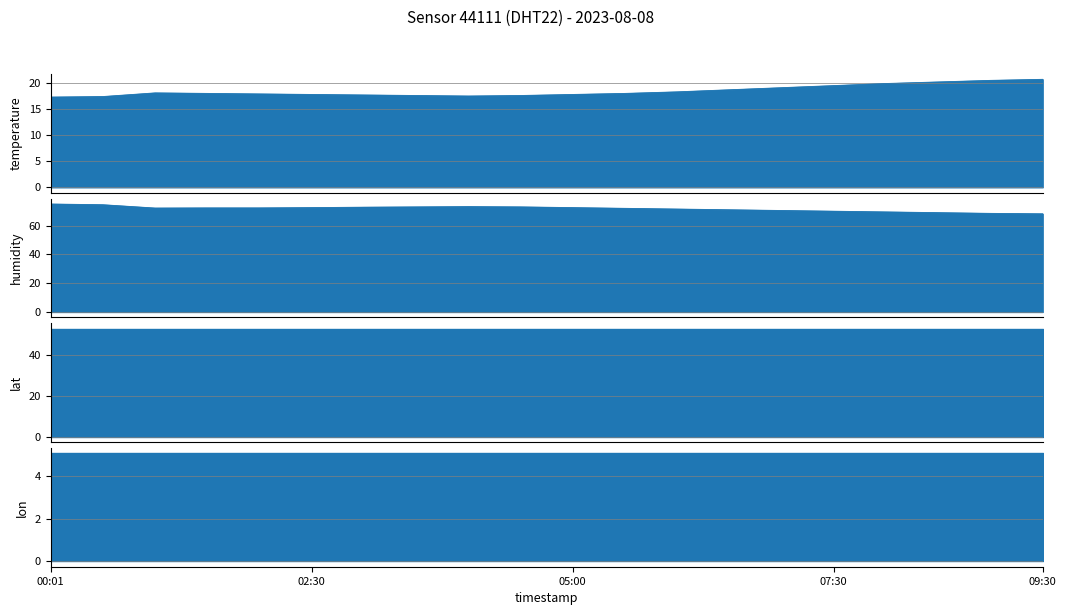

Is the value of humidity at 05:00 greater than the value of temperature at 06:00?

Yes